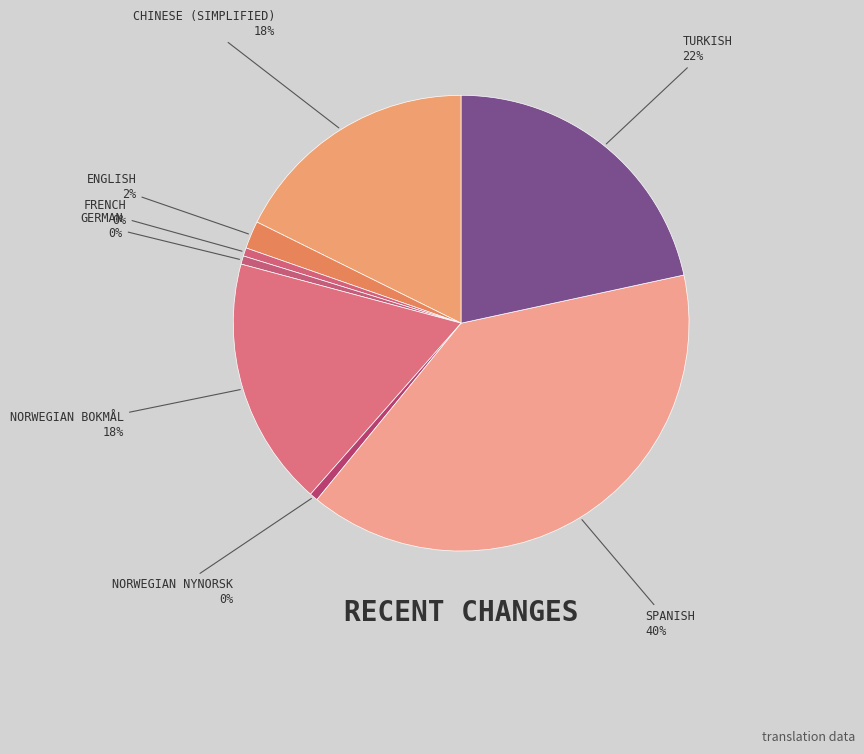

To the nearest percent, what percentage of the pie is English?

2%